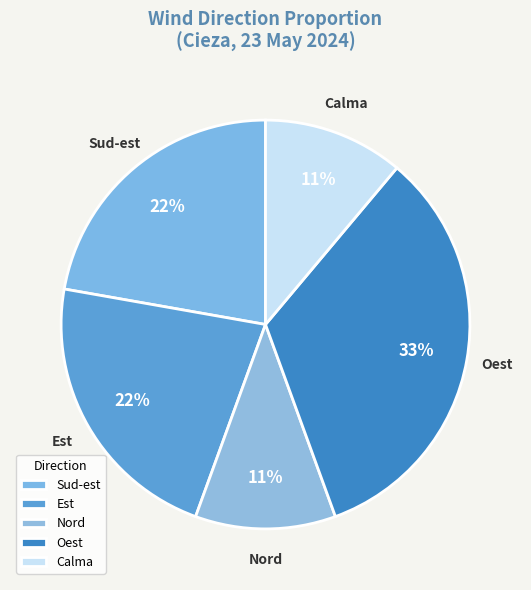

What is the largest slice in the pie chart?

Oest